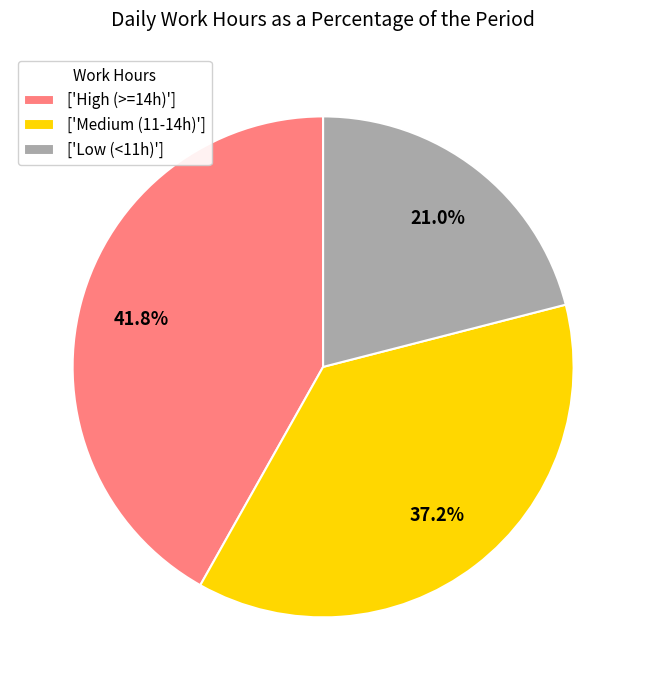

What is the ratio of the value at ['Medium (11-14h)'] to the value at ['High (>=14h)']?

0.9